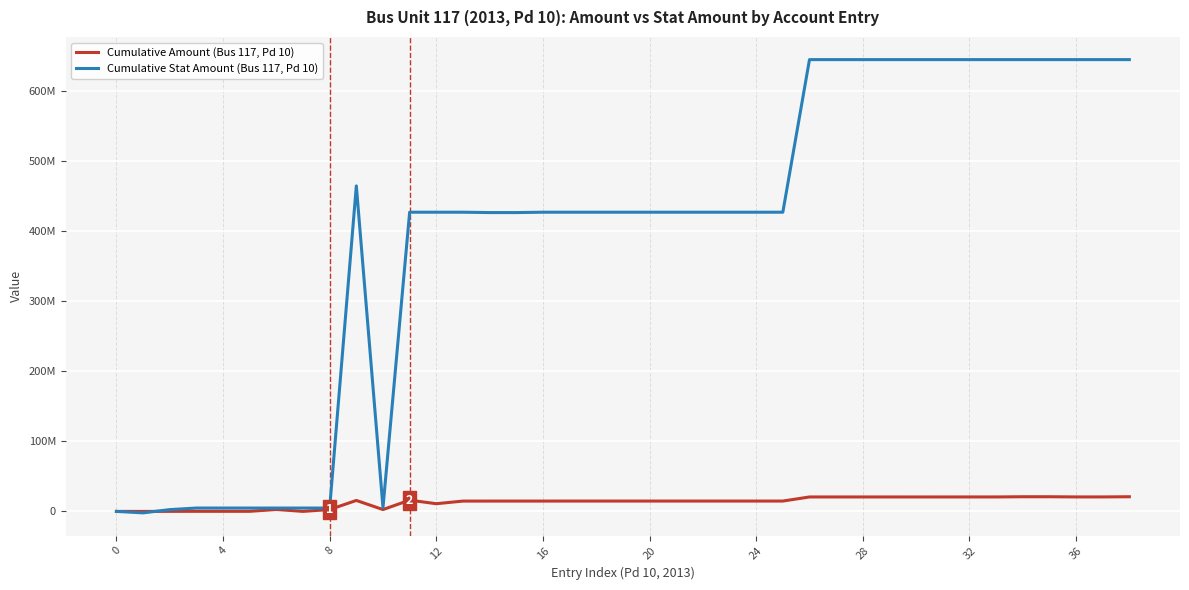

True or false: Cumulative Stat Amount (Bus 117, Pd 10) has more than 0 points higher than both neighbors.

True